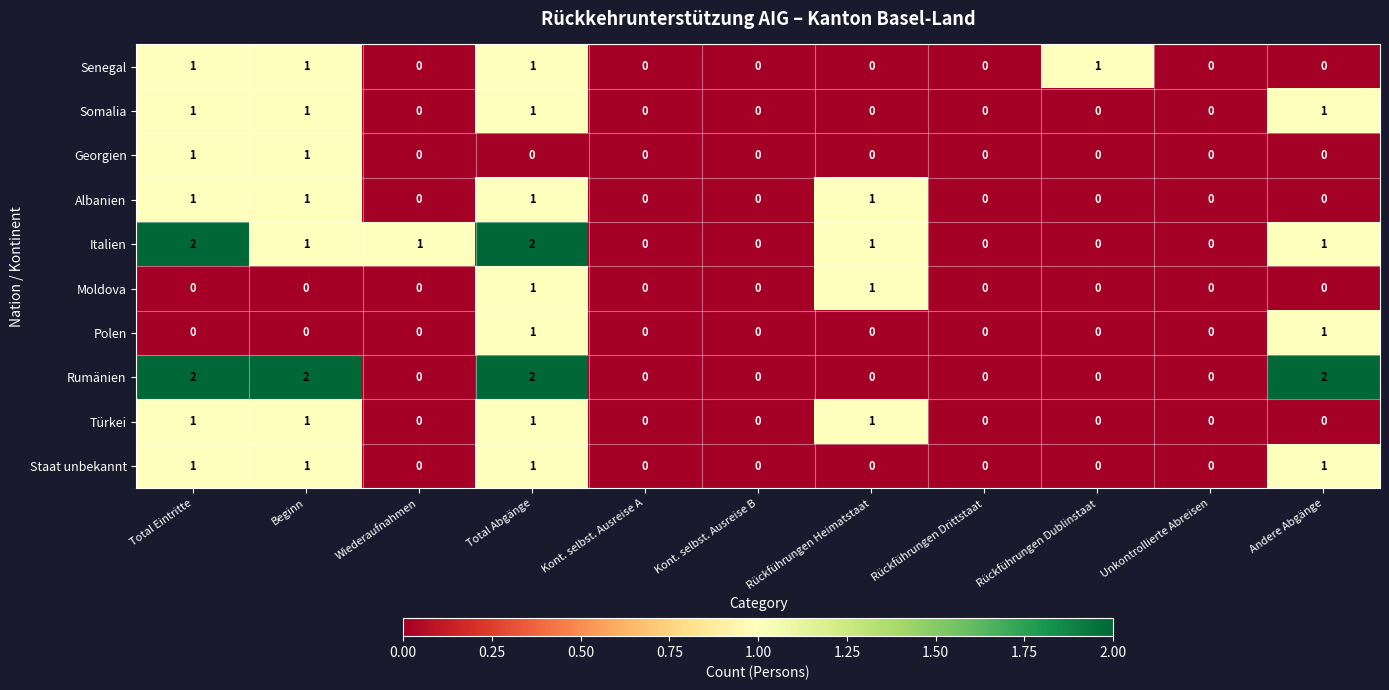

Which series changed the most between Beginn and Kont. selbst. Ausreise A?

Rumänien